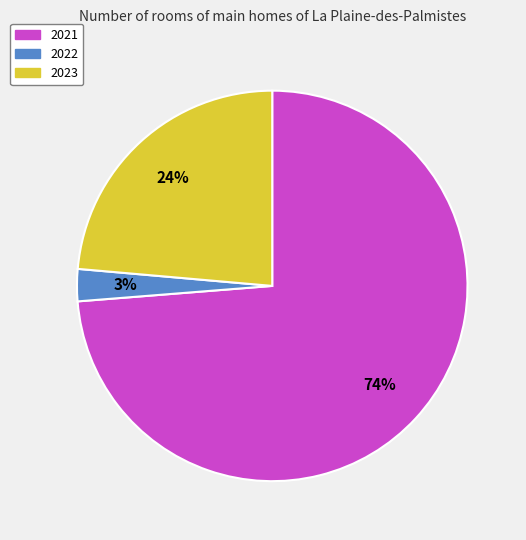

Does 2023 account for over 50% of the chart?

No